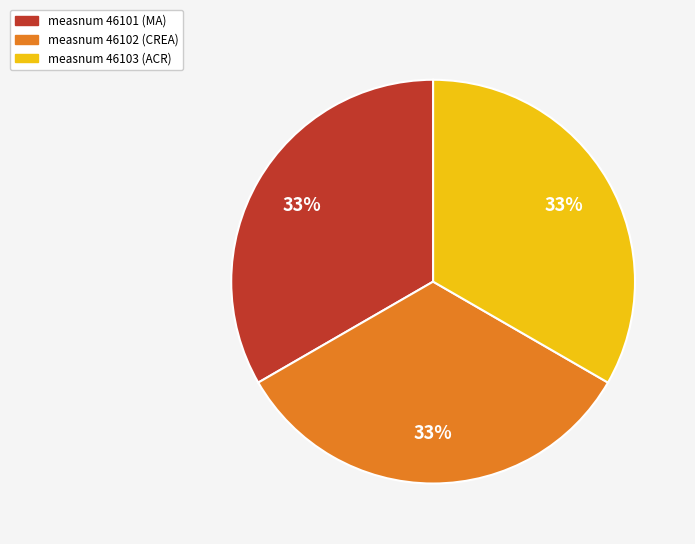

Does measnum 46103 (ACR) represent more than half of the total?

No